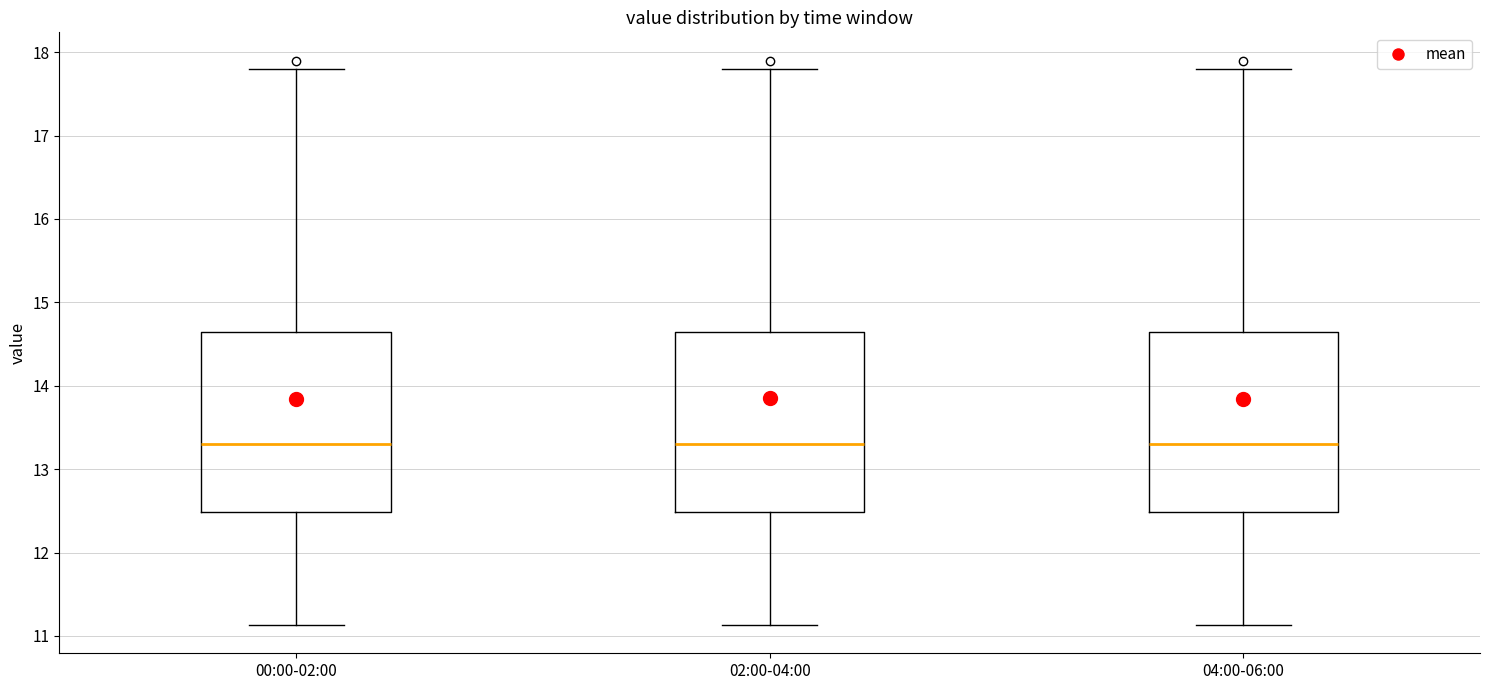

Reading left to right, transcribe this box plot: for each box, give where its median line is, the range the box spans, and where its two whiskers end, as read against the y-axis. The values are not printed on the chart, so give them approximately, as read against the axis.

00:00-02:00: median 13.3, box 12.5 to 14.6, whiskers 11.1 to 17.8
02:00-04:00: median 13.3, box 12.5 to 14.6, whiskers 11.1 to 17.8
04:00-06:00: median 13.3, box 12.5 to 14.6, whiskers 11.1 to 17.8